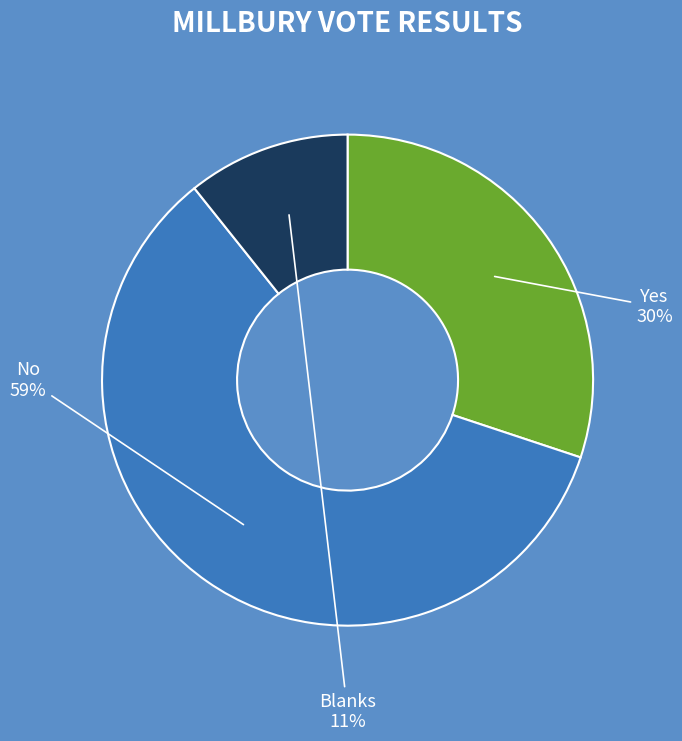

Does any single category account for the majority?

Yes